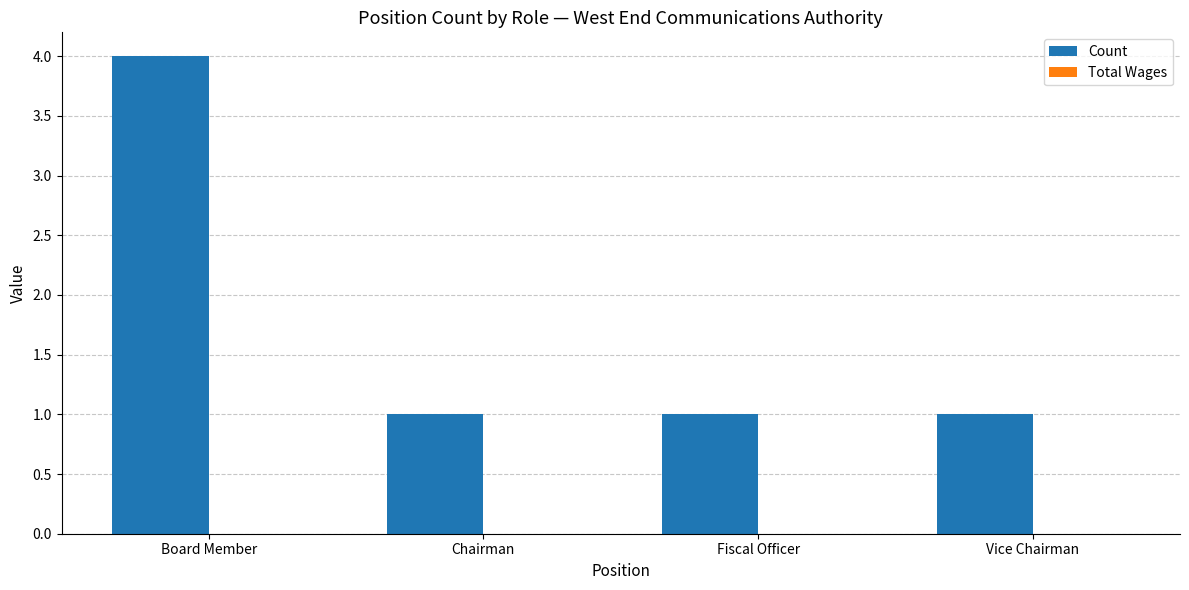

What is the greatest value displayed?

4